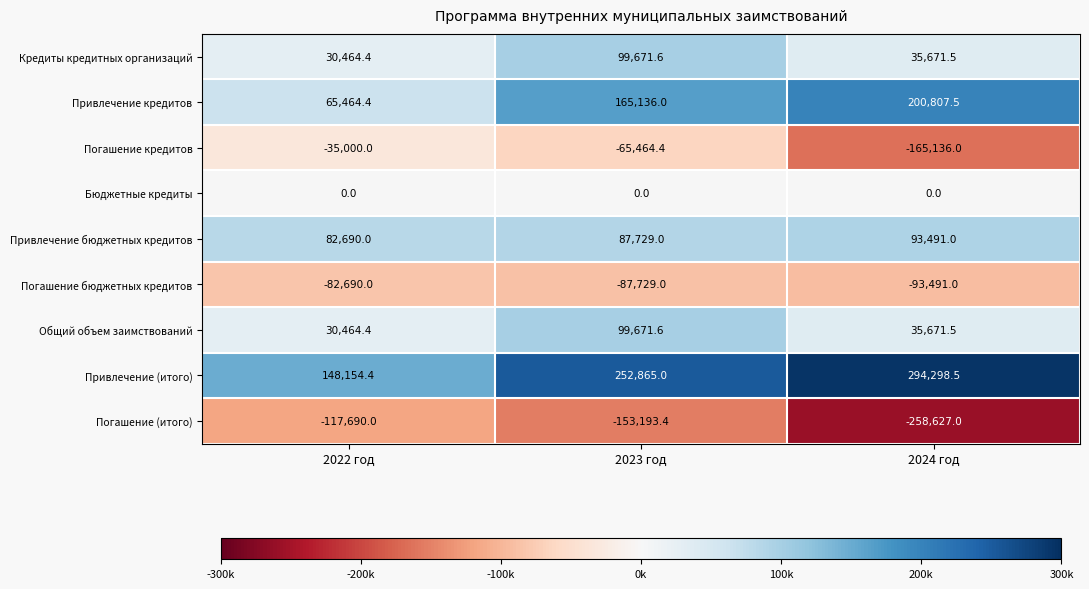

Reading left to right, extract all data points from this chart.

Кредиты кредитных организаций: 30464.4	99671.6	35671.5
Привлечение кредитов: 65464.4	165136.0	200807.5
Погашение кредитов: -35000.0	-65464.4	-165136.0
Бюджетные кредиты: 0.0	0.0	0.0
Привлечение бюджетных кредитов: 82690.0	87729.0	93491.0
Погашение бюджетных кредитов: -82690.0	-87729.0	-93491.0
Общий объем заимствований: 30464.4	99671.6	35671.5
Привлечение (итого): 148154.4	252865.0	294298.5
Погашение (итого): -117690.0	-153193.4	-258627.0